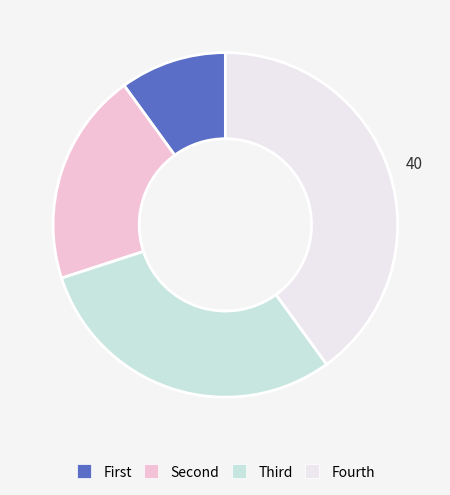

Does any single category account for the majority?

No